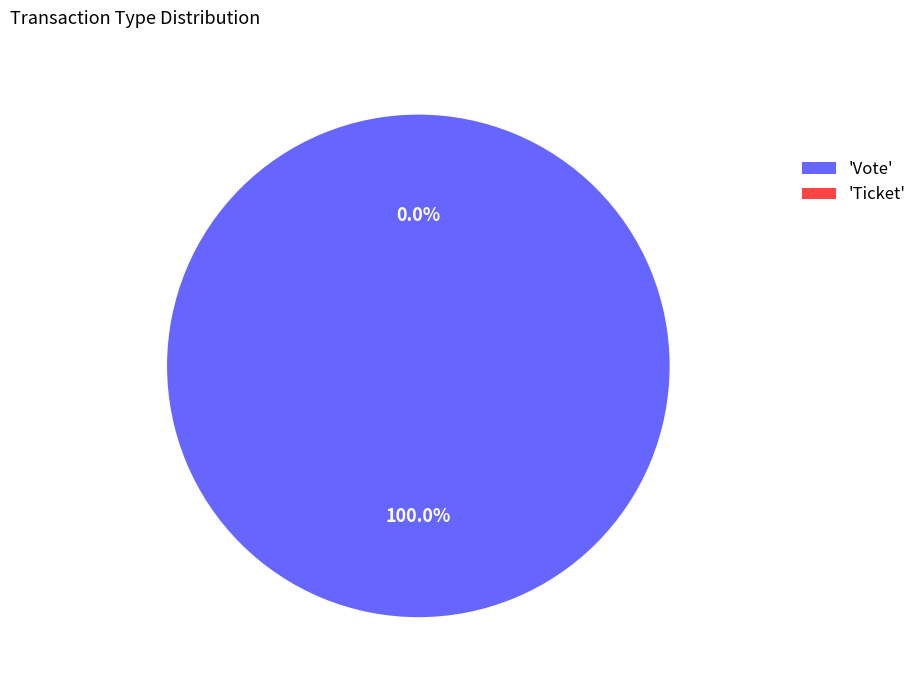

Count the number of slices in the pie.

2